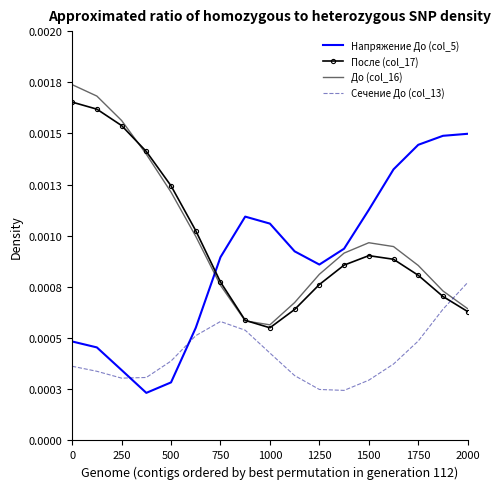

How many interior local peaks does the Сечение До (col_13) series have?

1